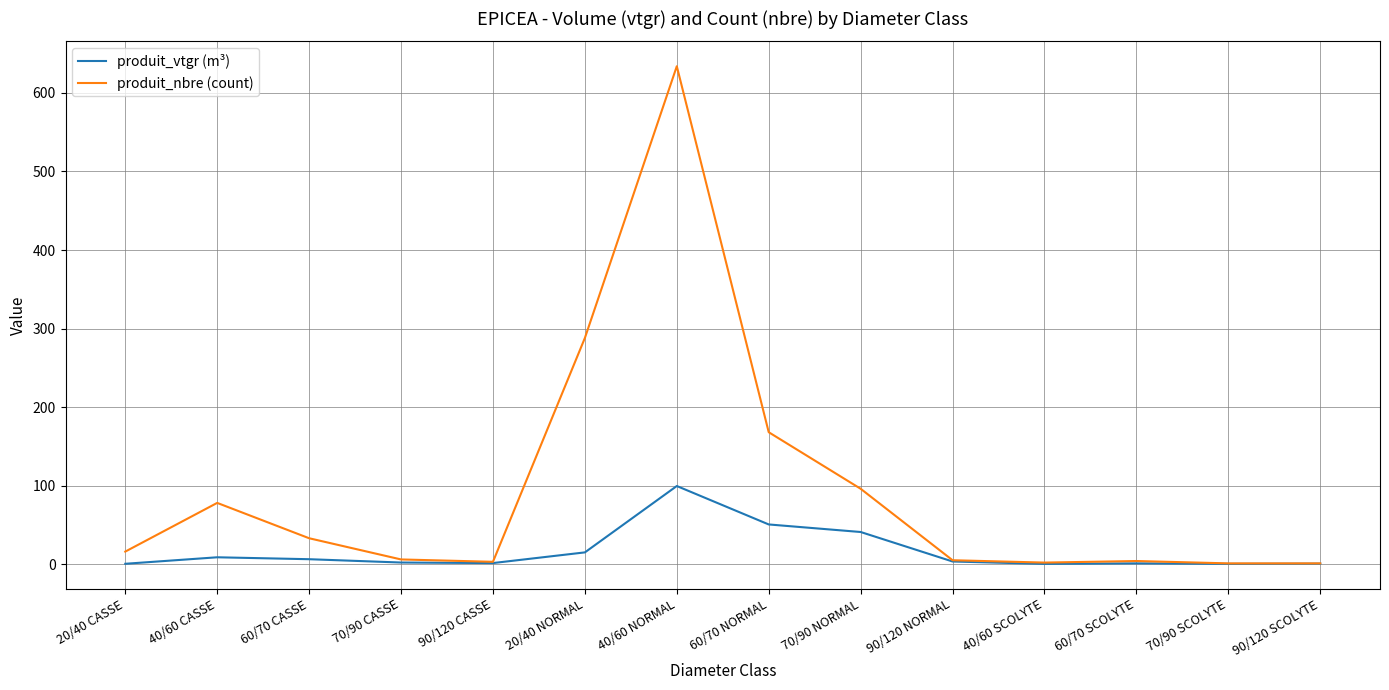

What is the difference between the highest and lowest values at 90/120 SCOLYTE?

0.4